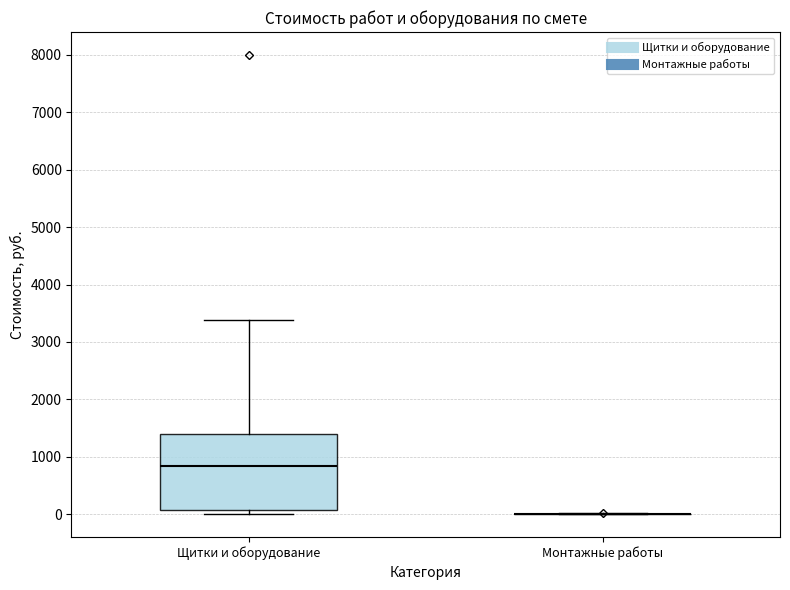

Reading left to right, read every box against the y-axis: the position of its median line, the range the box covers, and the ends of its whiskers. The values are not printed on the chart, so give them approximately, as read against the axis.

Щитки и оборудование: median 800, box 100 to 1400, whiskers 0 to 3400
Монтажные работы: box collapsed to a line at 0, whiskers 0 to 0